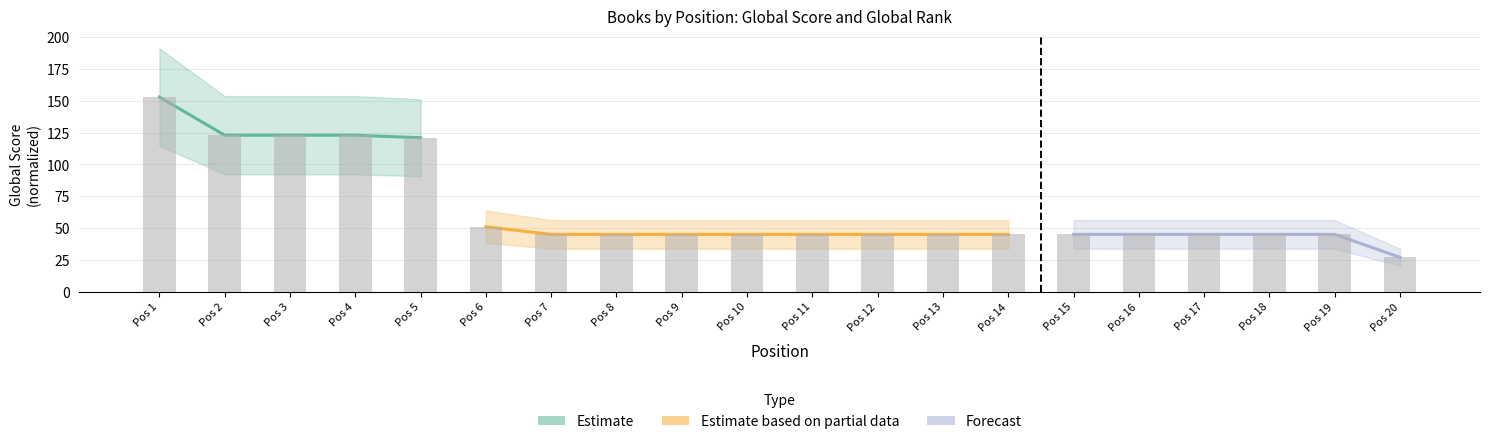

What is the value of the 12th bar from the left?

45